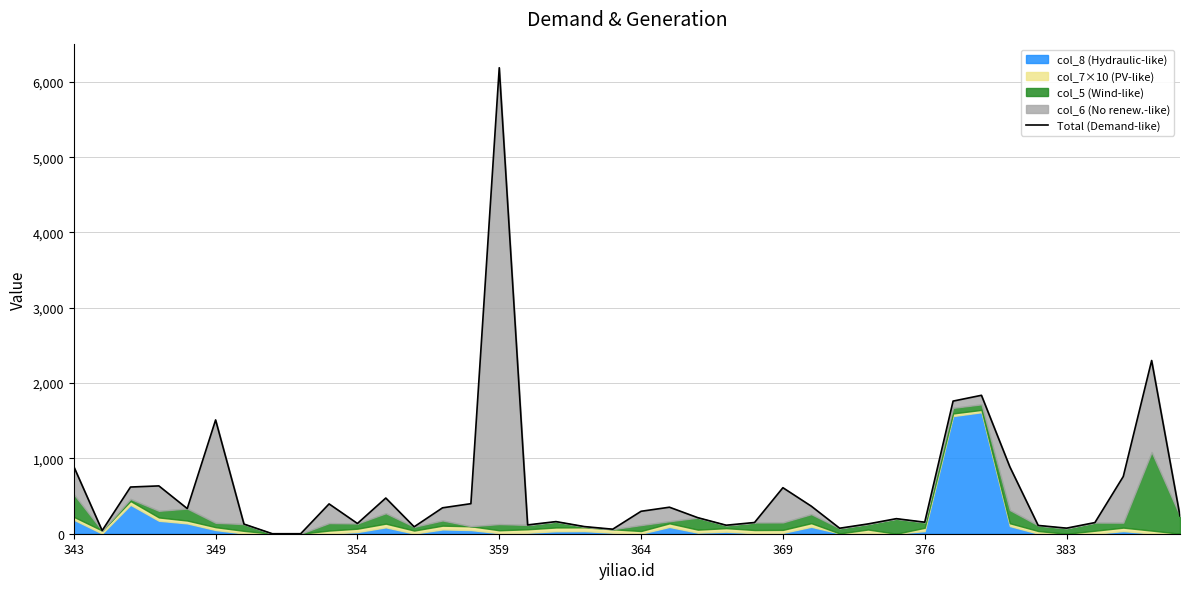

What is the average value?

584.9